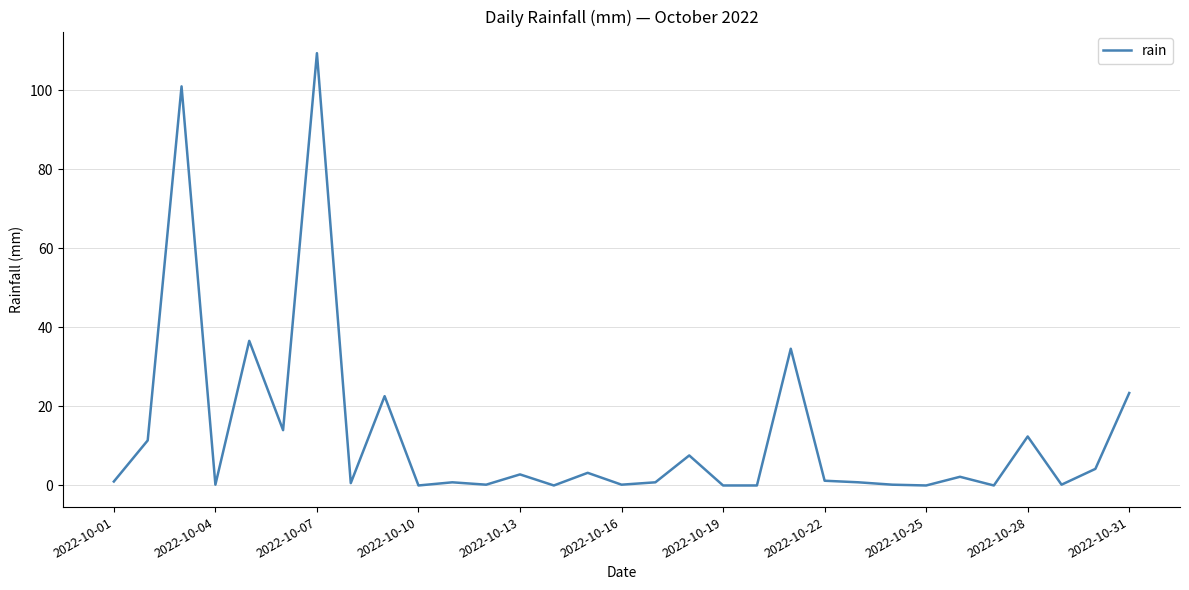

What is the maximum value shown in the chart?

109.4